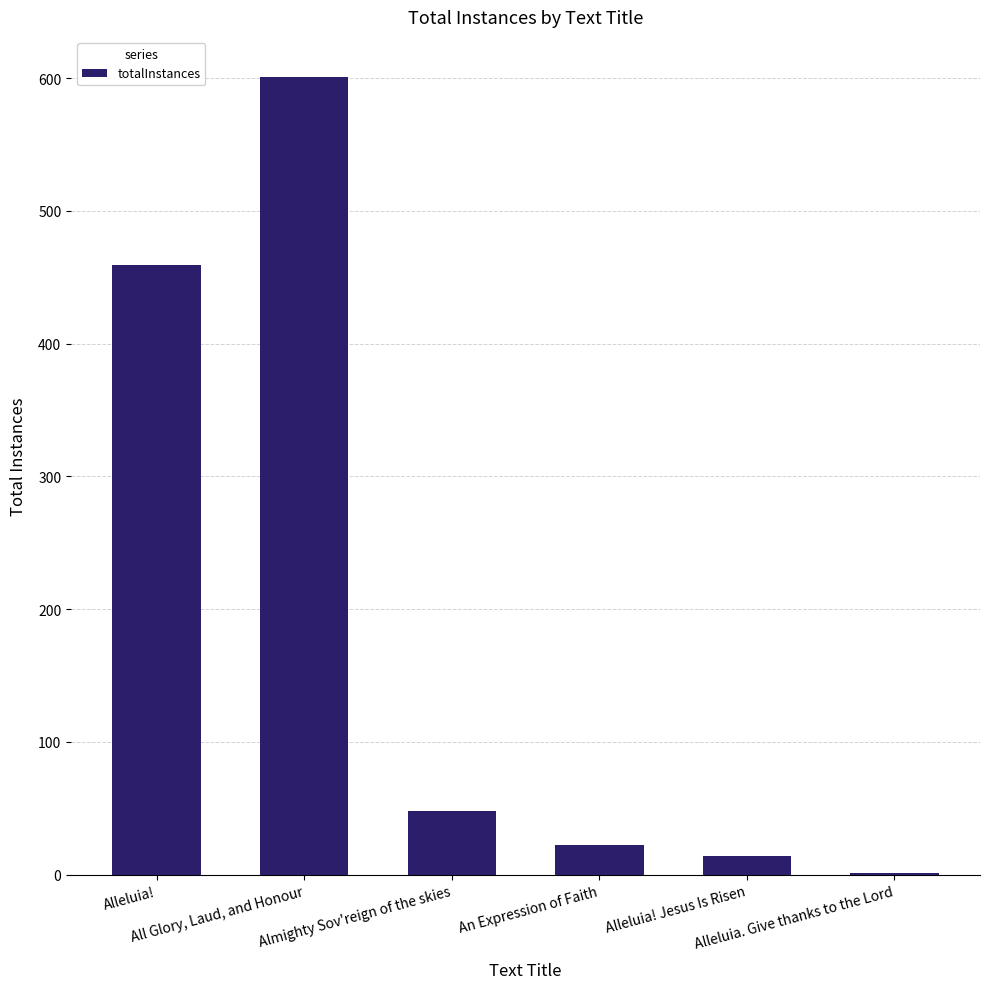

The value at Alleluia! is 187. True or false?

False